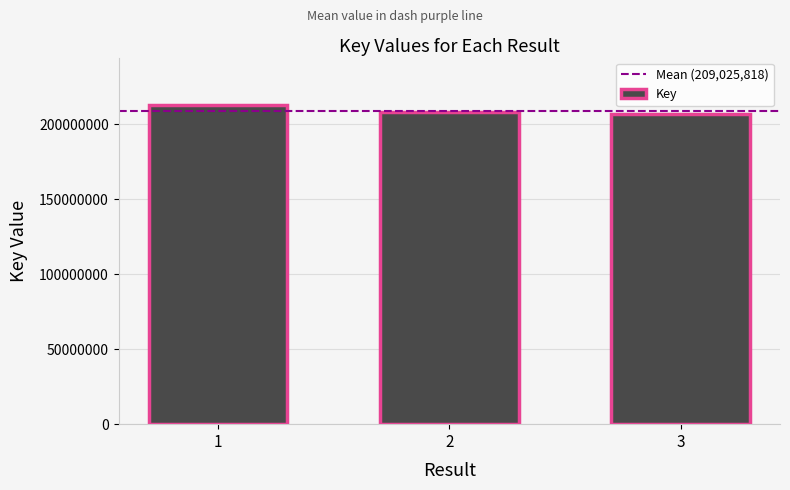

How many values are below 208133573?

1